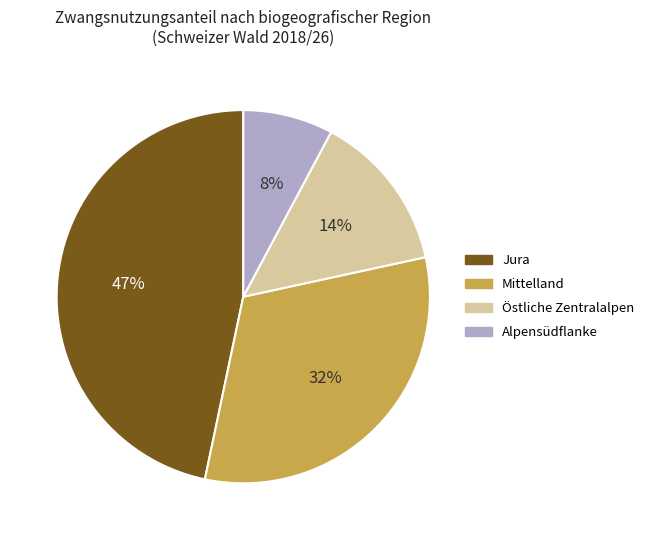

Which slice is the smallest?

Alpensüdflanke